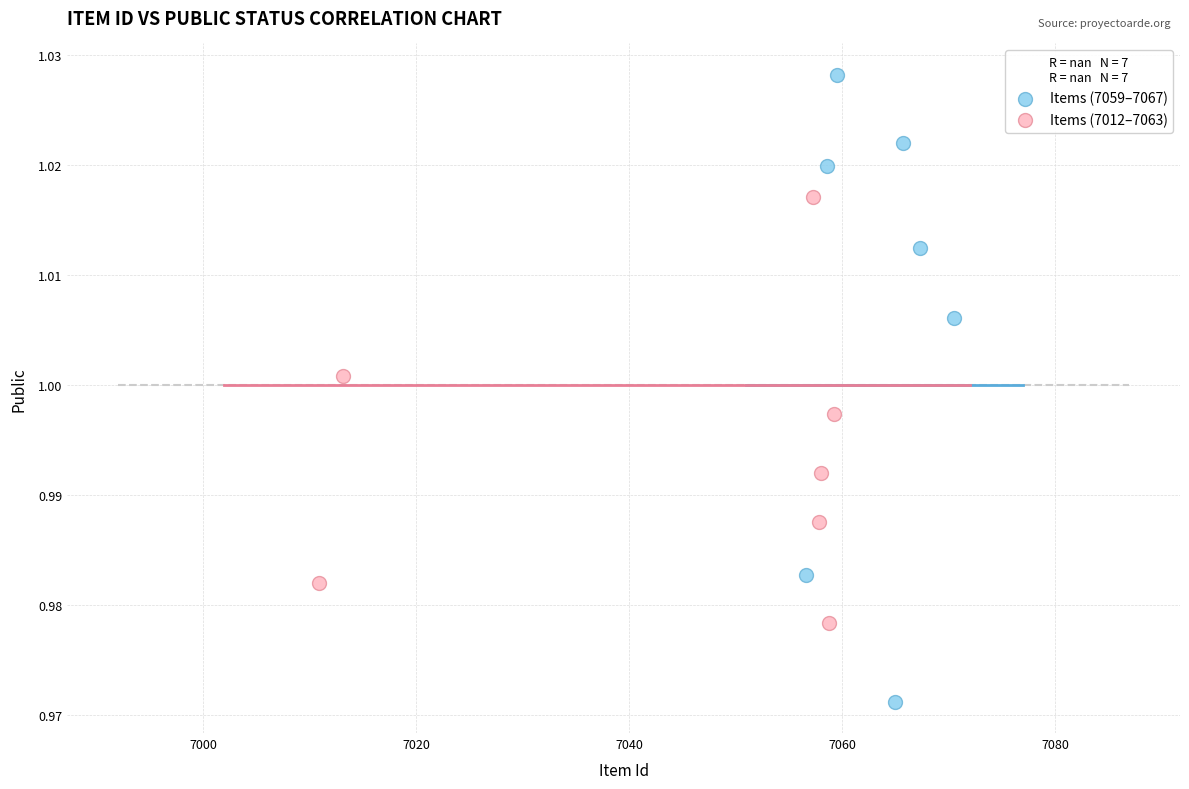

Which series reaches the minimum Y coordinate?

Items (7059–7067)